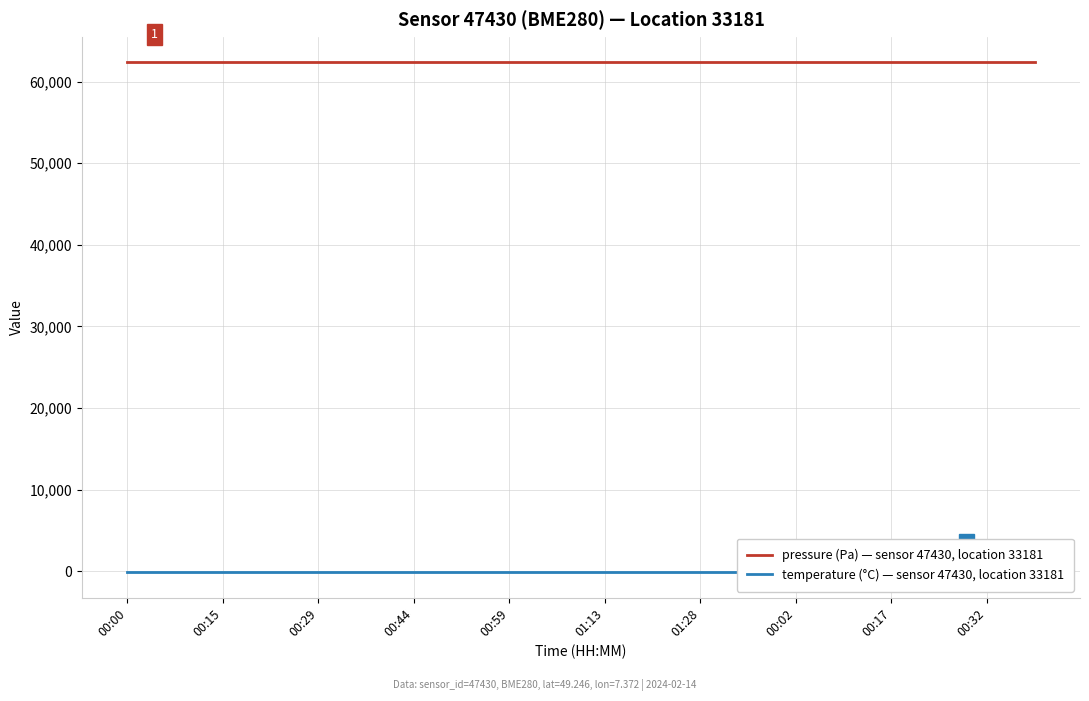

True or false: temperature (°C) — sensor 47430, location 33181 and pressure (Pa) — sensor 47430, location 33181 cross at least once.

False